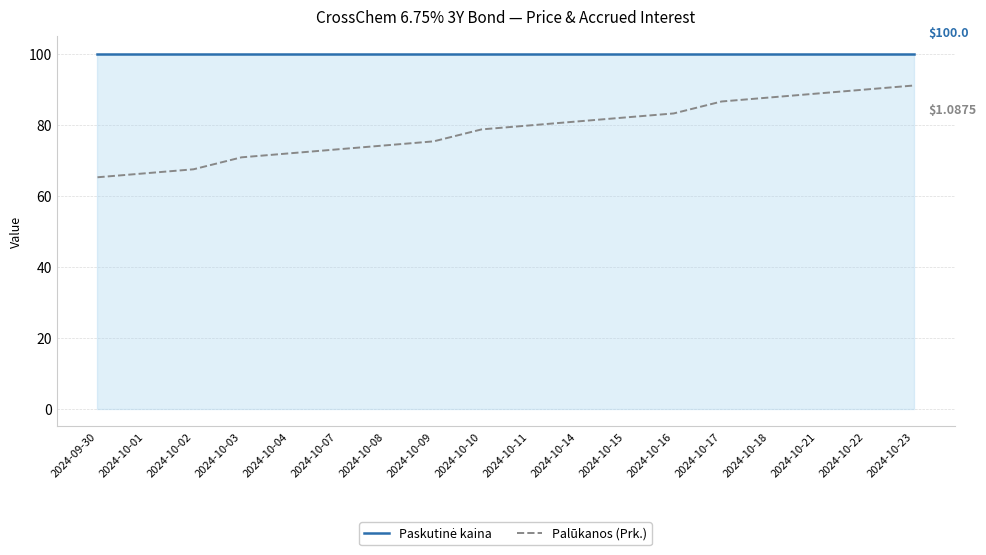

Which series changed the most between 2024-10-14 and 2024-10-18?

Palūkanos (Prk.)